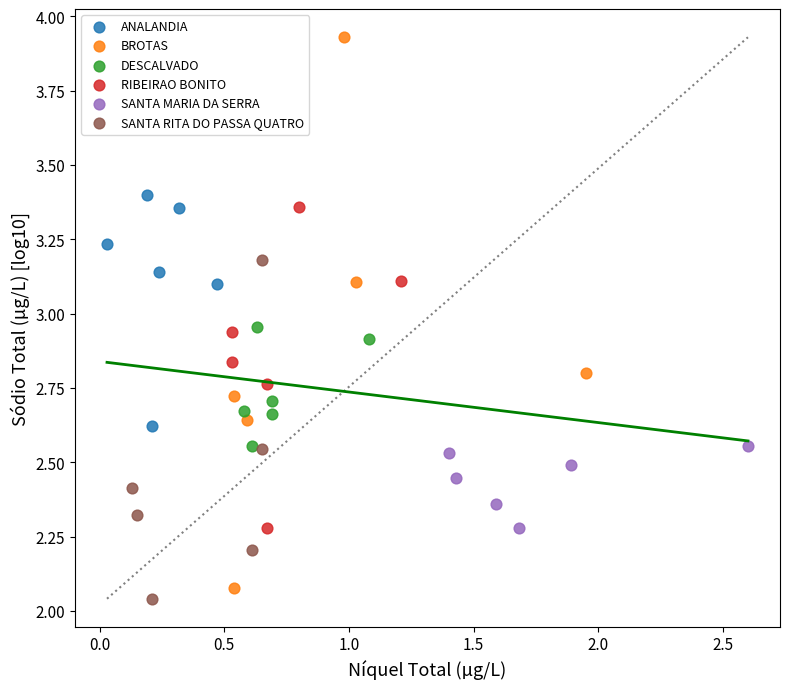

Which series has the largest Y range (max minus min)?

BROTAS